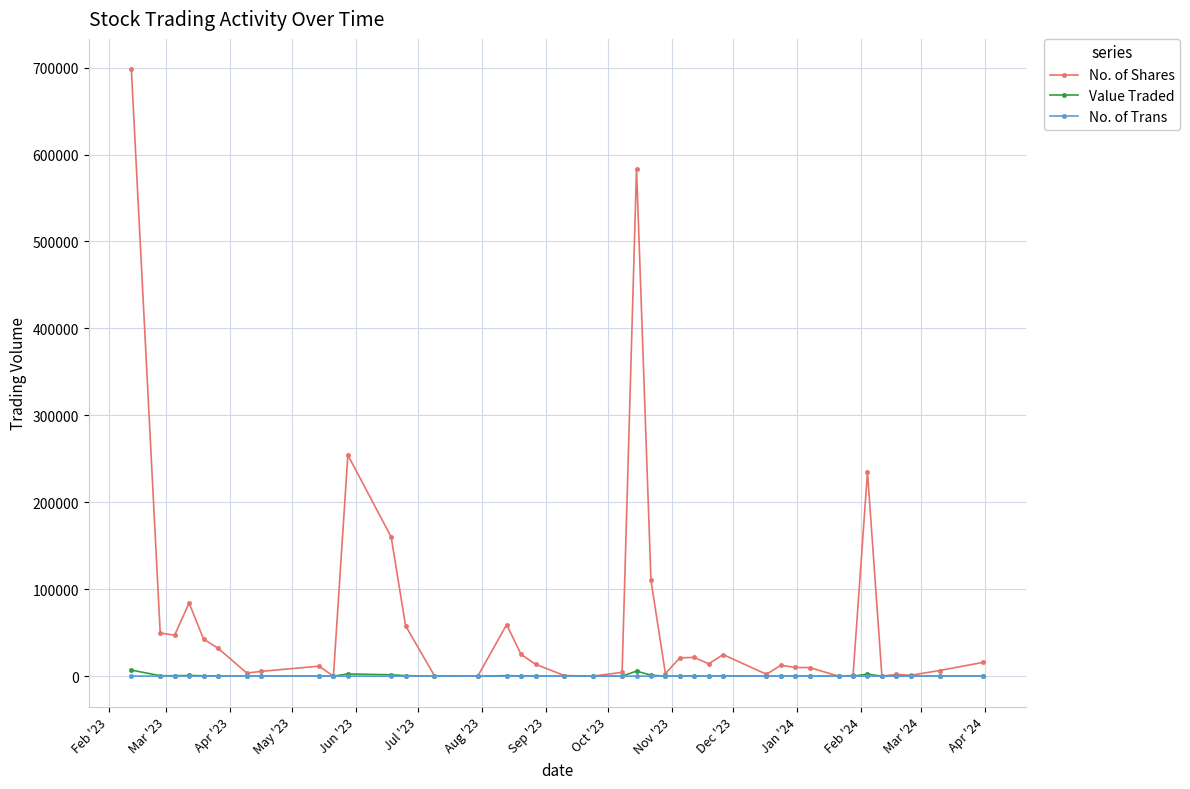

True or false: No. of Shares has more than 0 points higher than both neighbors.

True